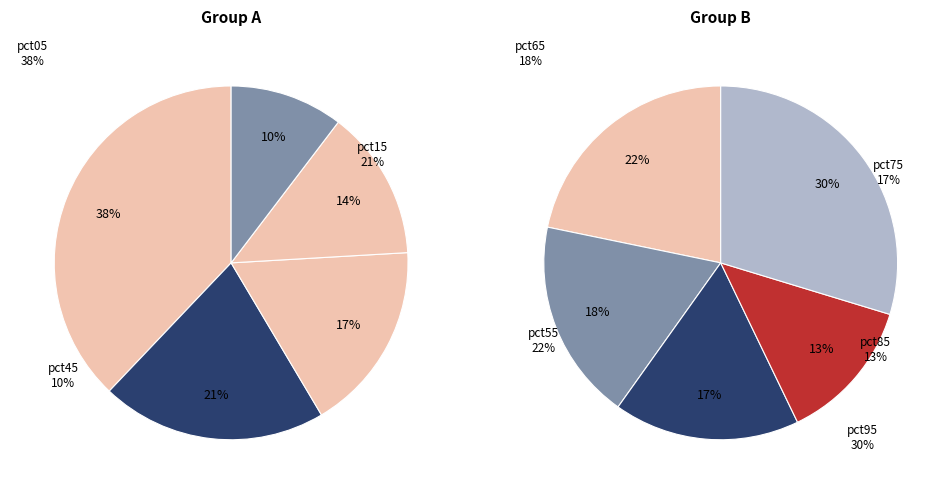

Approximately how many times larger is the value at pct45 compared to pct15?

0.5